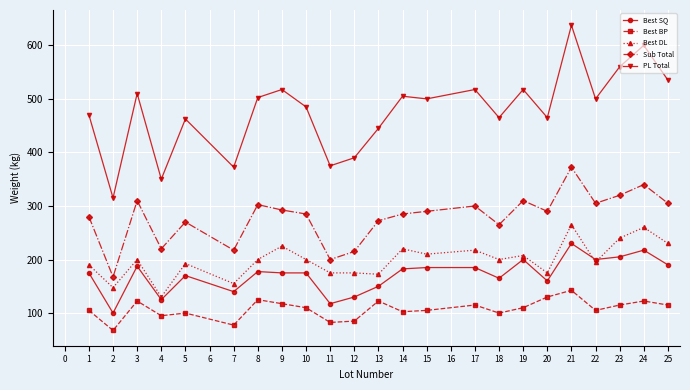

Is it true that Best DL equals 75.1 at 13?

False